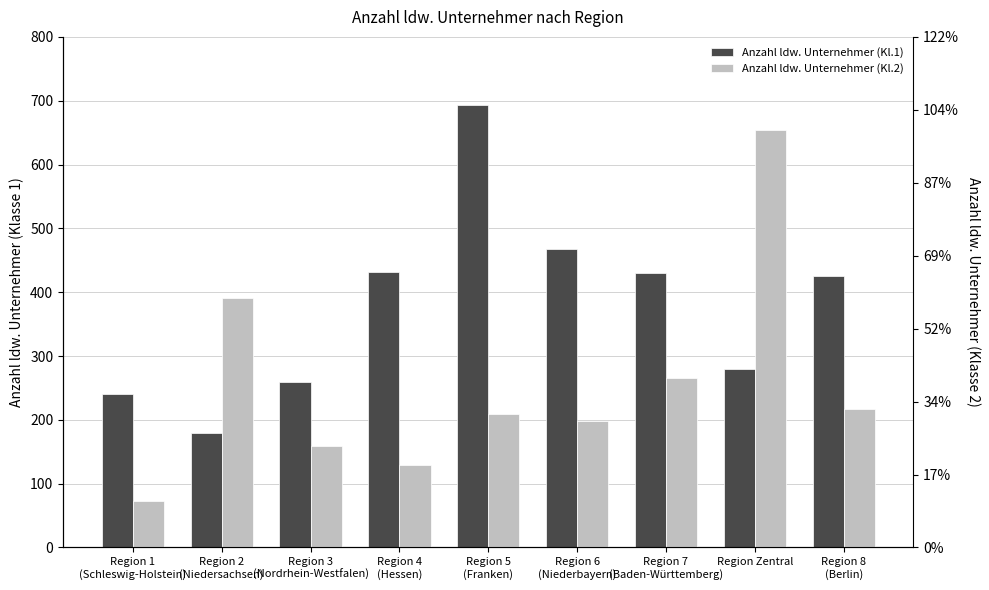

What position from the left is Region 5
(Franken)?

5